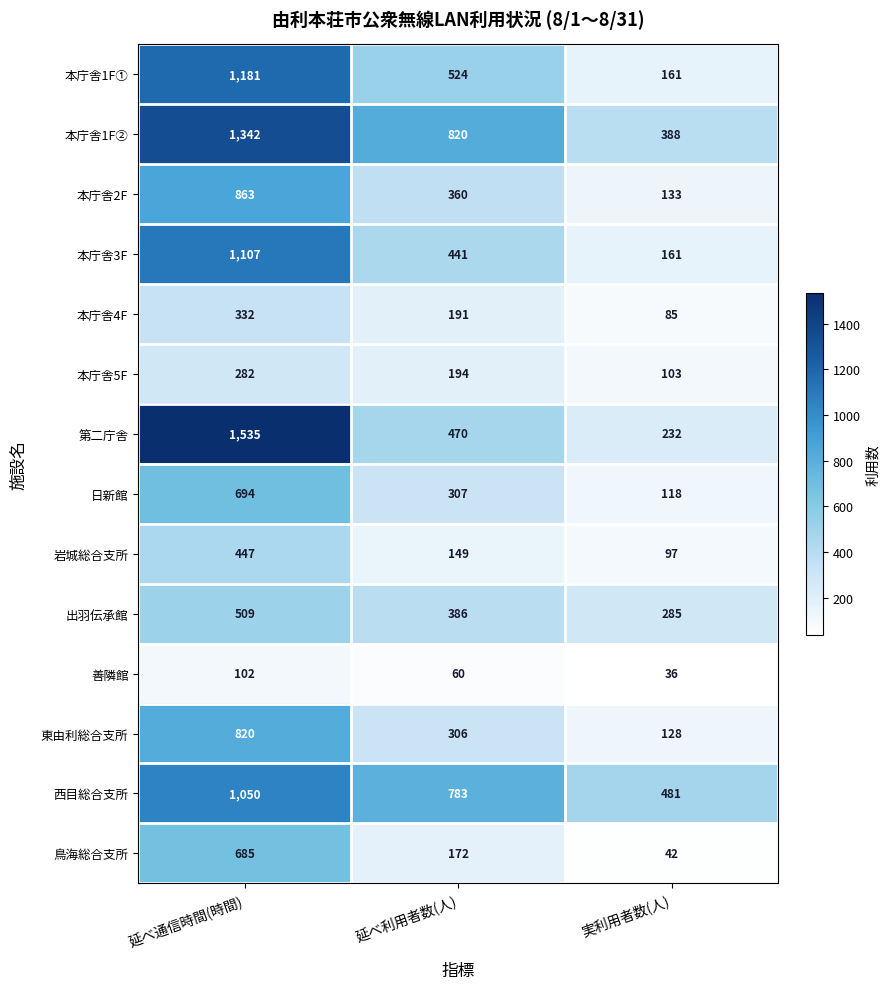

What is the difference between the maximum and minimum values in the 本庁舎5F series?

179